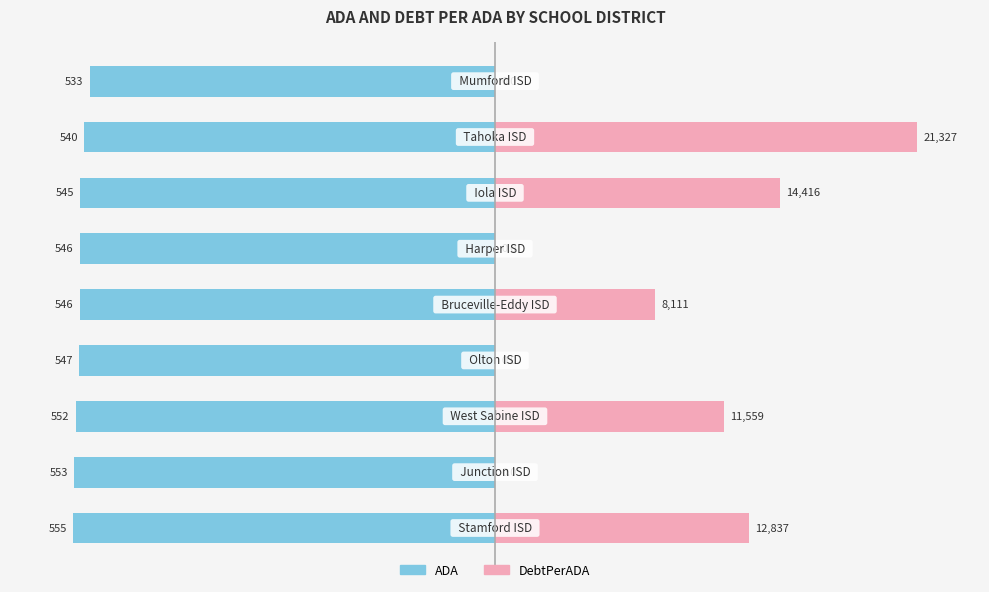

True or false: DebtPerADA has a value of -69.9 at 5.

False